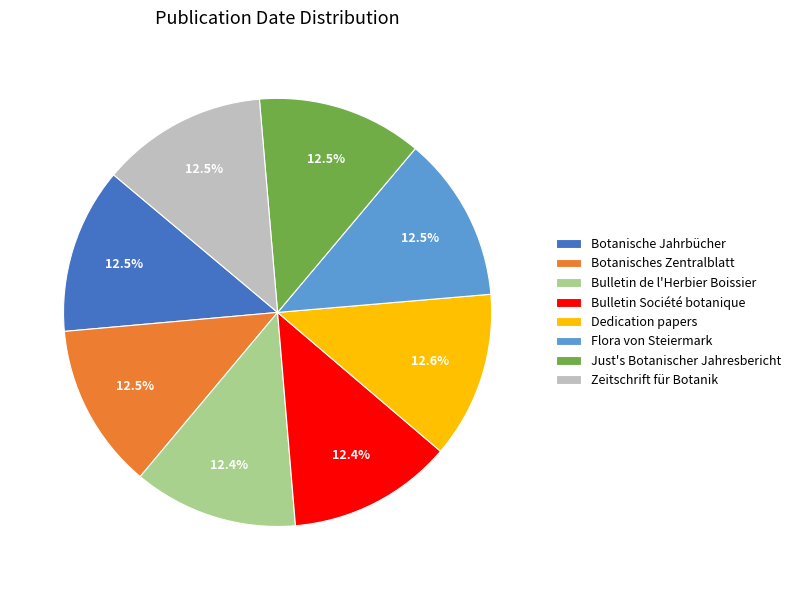

The Bulletin Société botanique slice represents 12% of the pie. True or false?

True